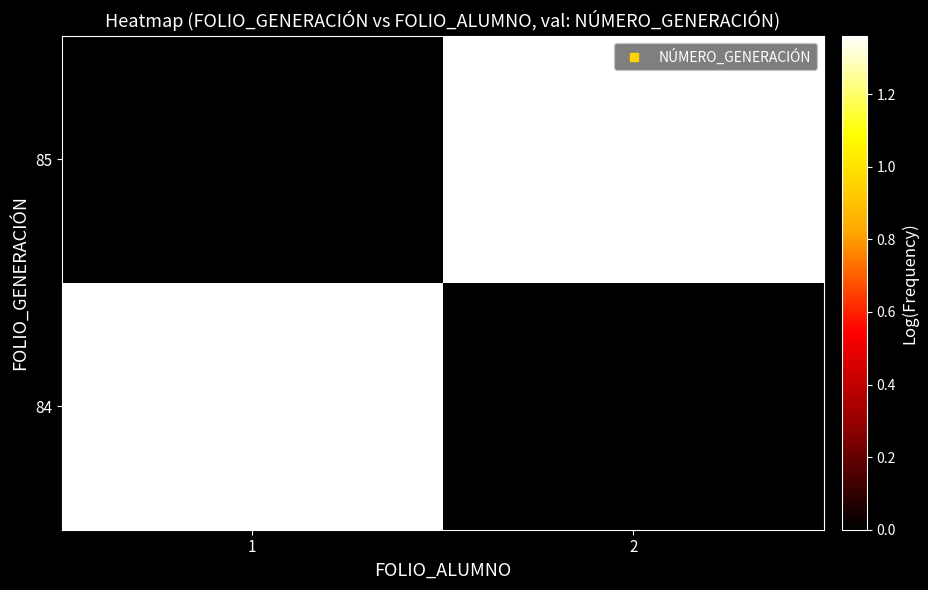

What is the total value across all series at 1?

1.4